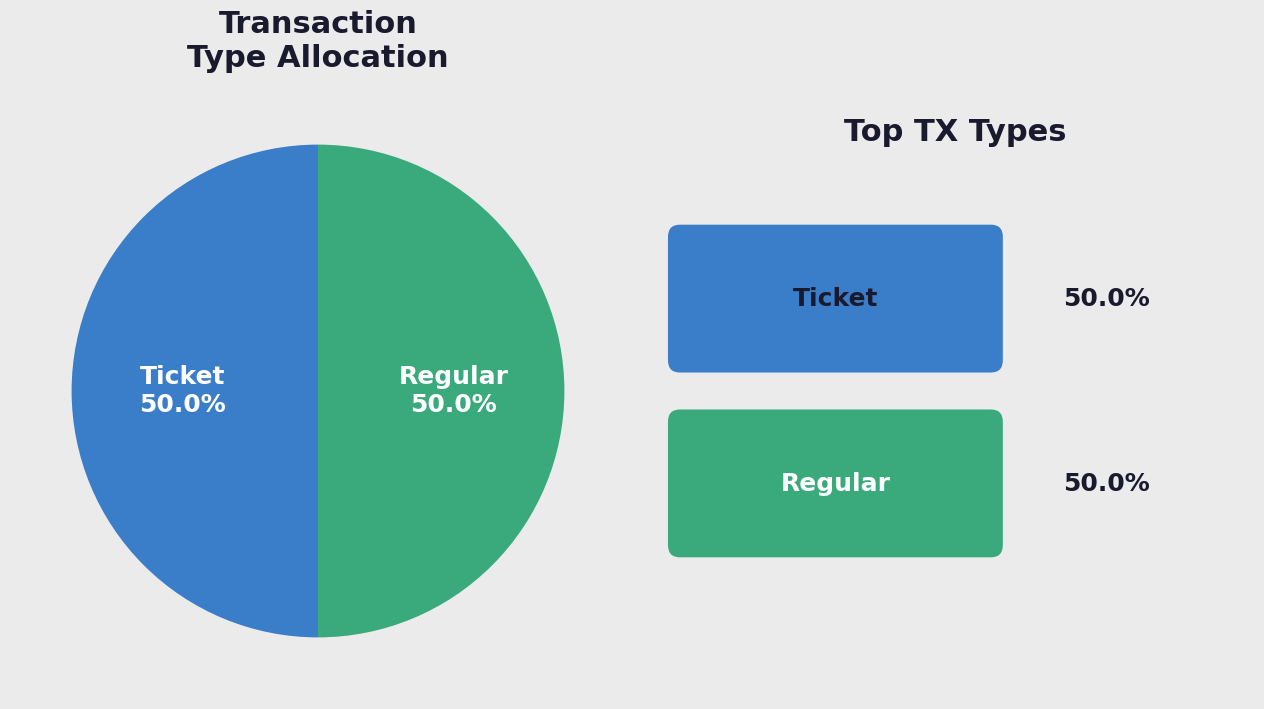

What portion of the pie excludes Ticket?

50.0%